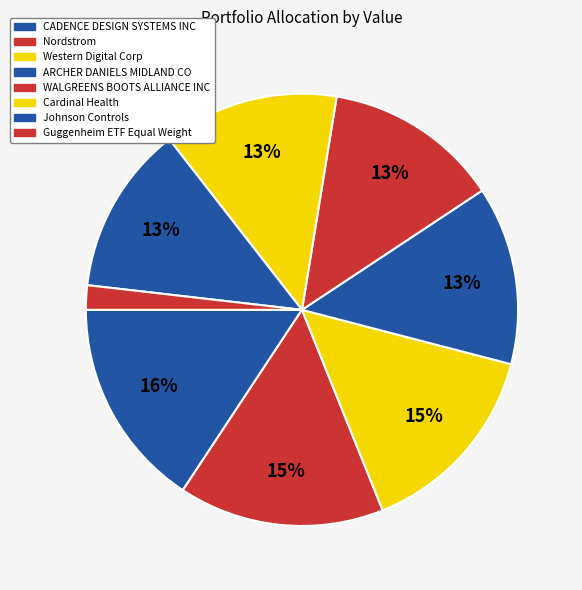

Which has a higher value, Western Digital Corp or Nordstrom?

Nordstrom